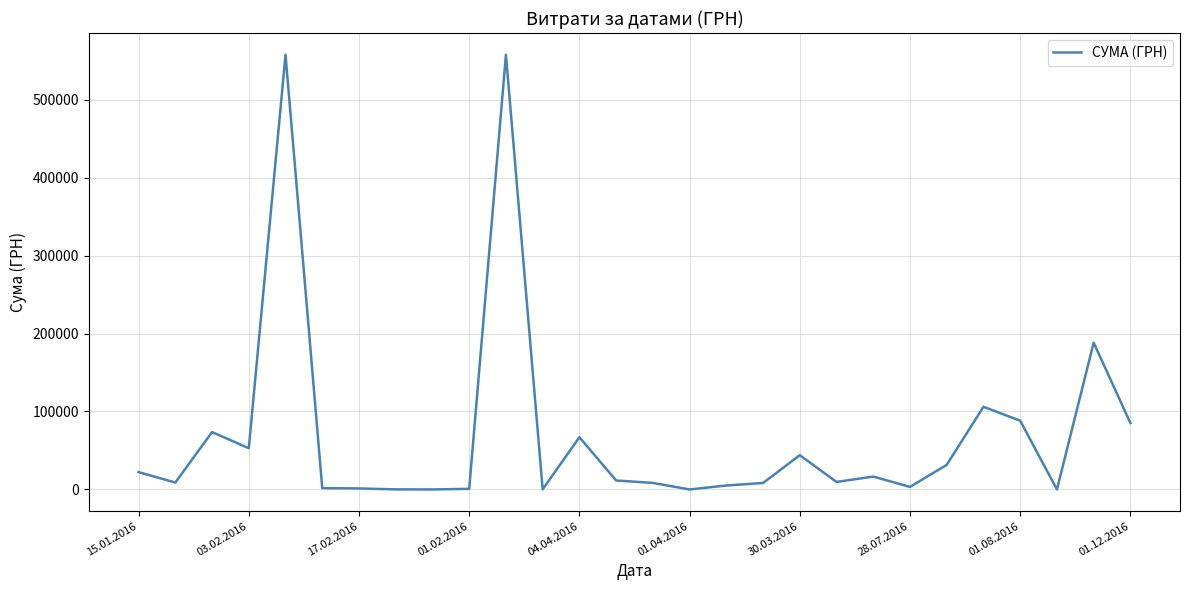

Is it true that the value at 01.08.2016 is 88170.9?

True